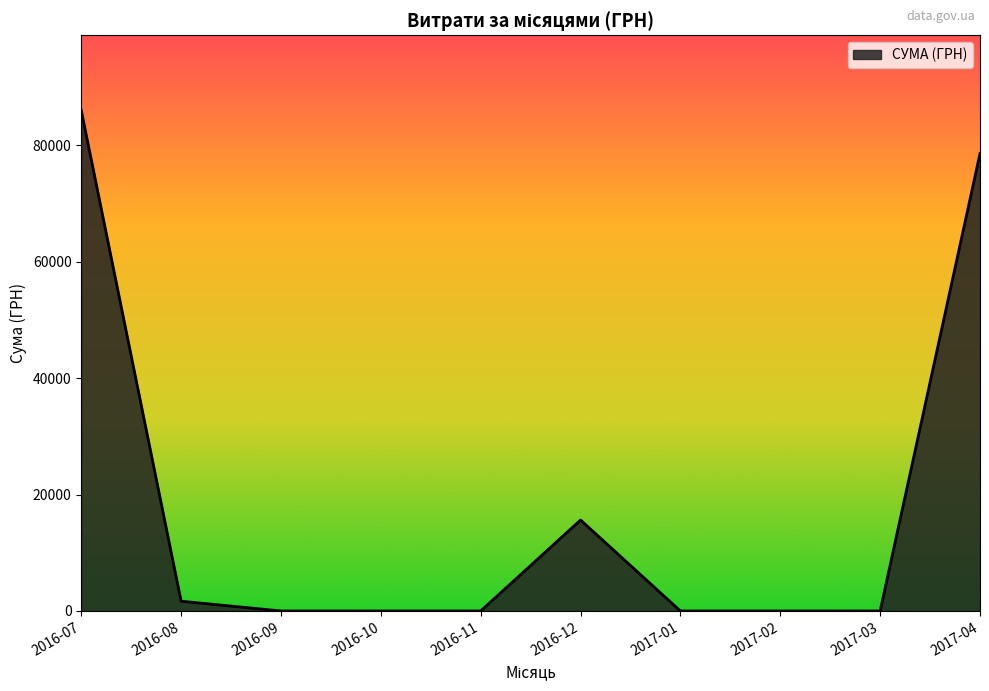

At which label is the value closest to 43013?

2016-12